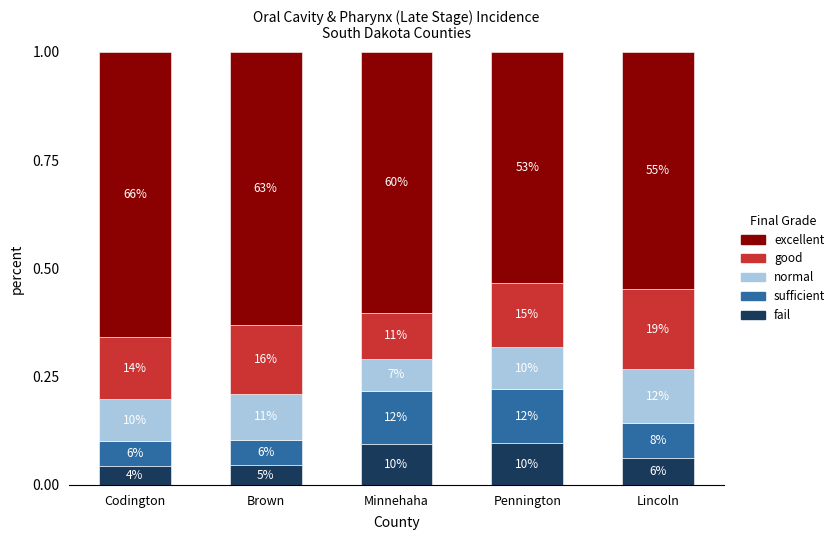

What are all the series names shown in the legend?

excellent, good, normal, sufficient, fail